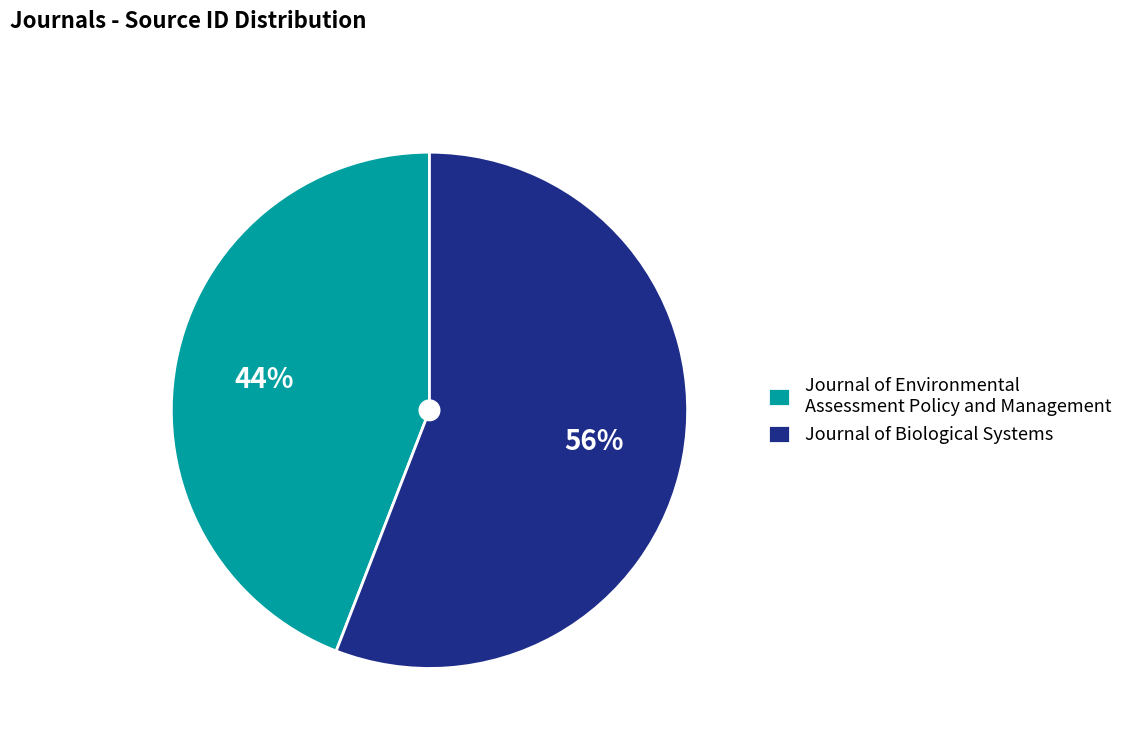

Combined, do Journal of Biological Systems and Journal of Environmental Assessment Policy and Management account for over 50%?

Yes